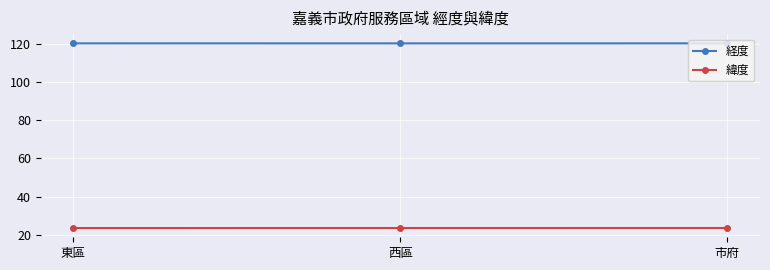

What is the total value across all series at 西區?

143.9